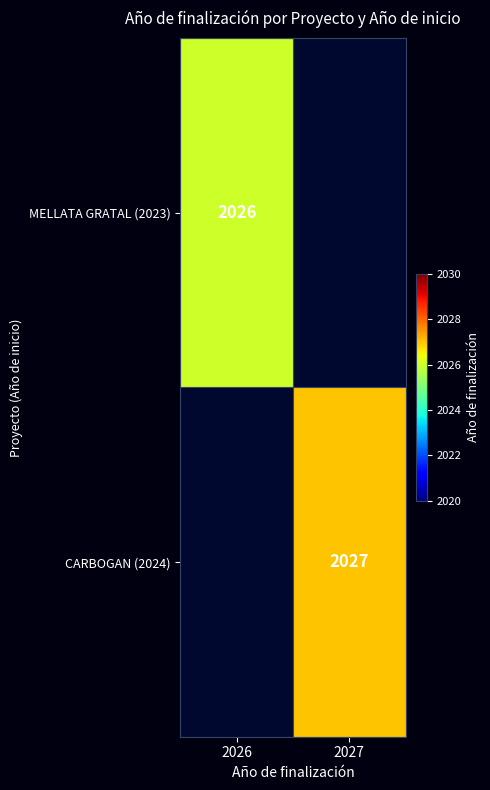

The value of MELLATA GRATAL (2023) at 2026 is 2026. True or false?

True